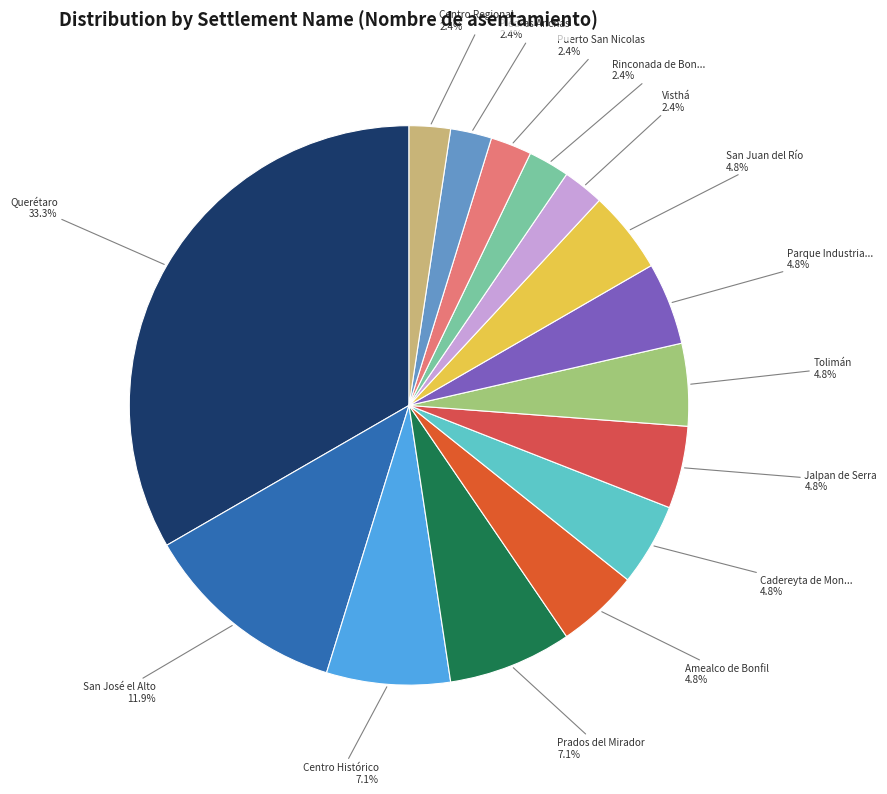

Count the number of slices in the pie.

15